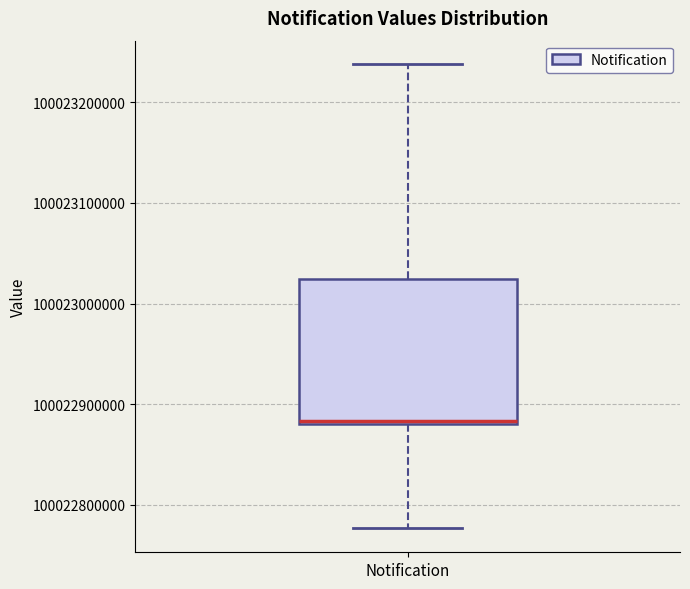

Transcribe this box plot: give where the median line is, the range the box spans, and where the two whiskers end, as read against the y-axis. The values are not printed on the chart, so give them approximately, as read against the axis.

median 100022880000 (just above the box's lower edge), box 100022880000 to 100023020000, whiskers 100022780000 to 100023240000